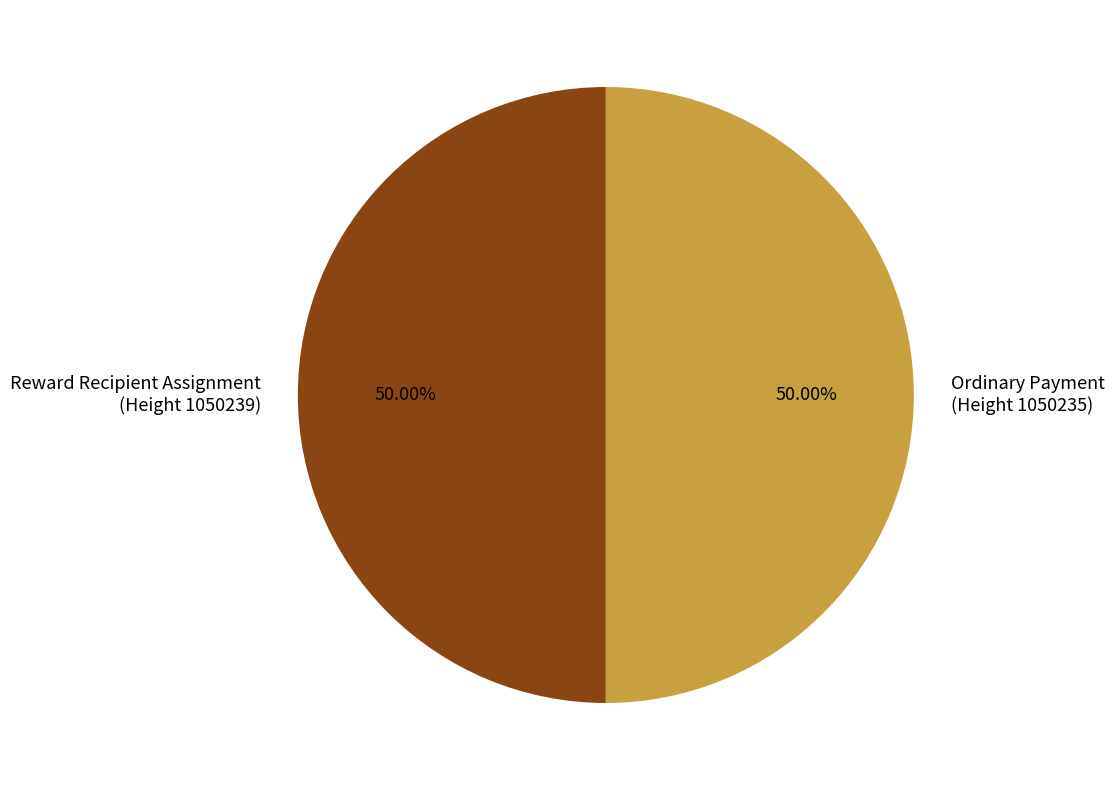

What is the ratio of the value at Ordinary Payment (Height 1050235) to the value at Reward Recipient Assignment (Height 1050239)?

1.0